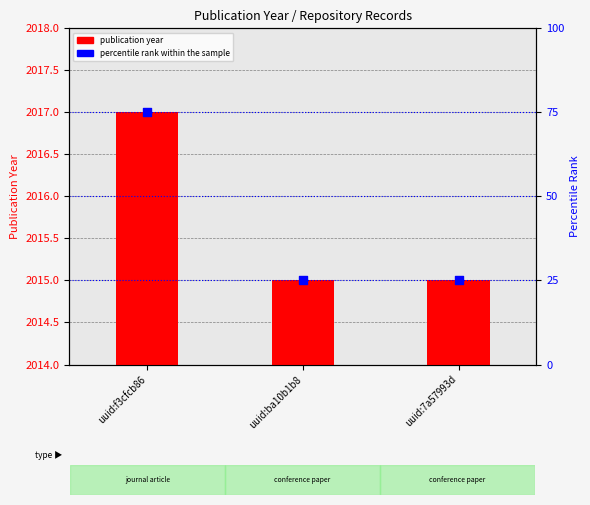

At how many categories does at least one series exceed 61?

3